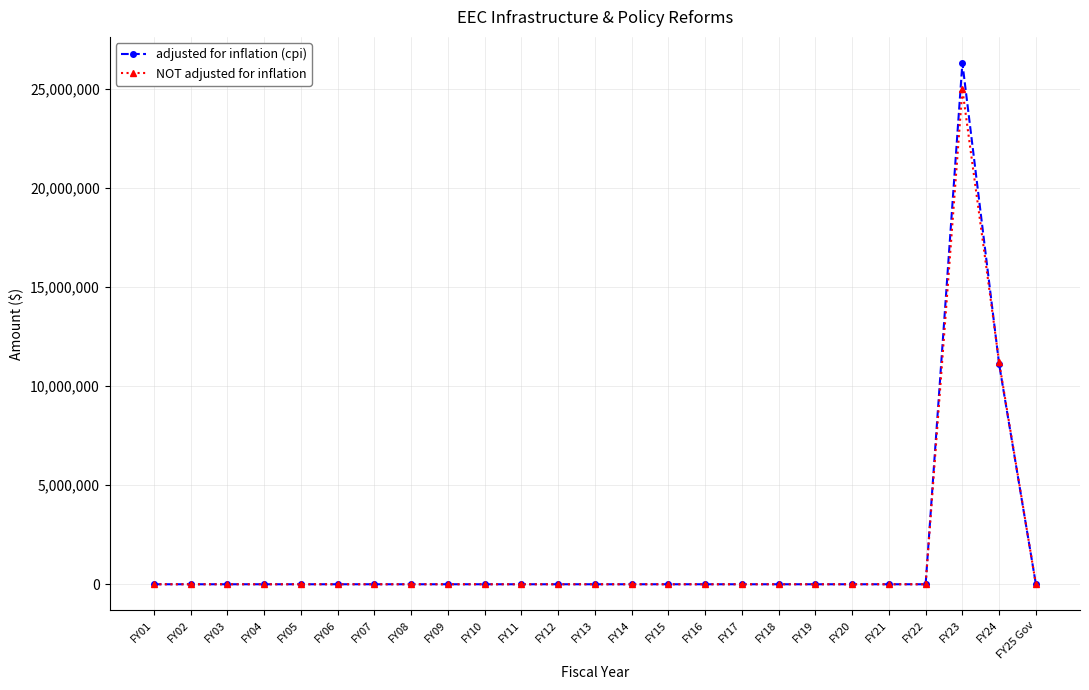

List the series in order of their peak value, lowest first.

NOT adjusted for inflation, adjusted for inflation (cpi)